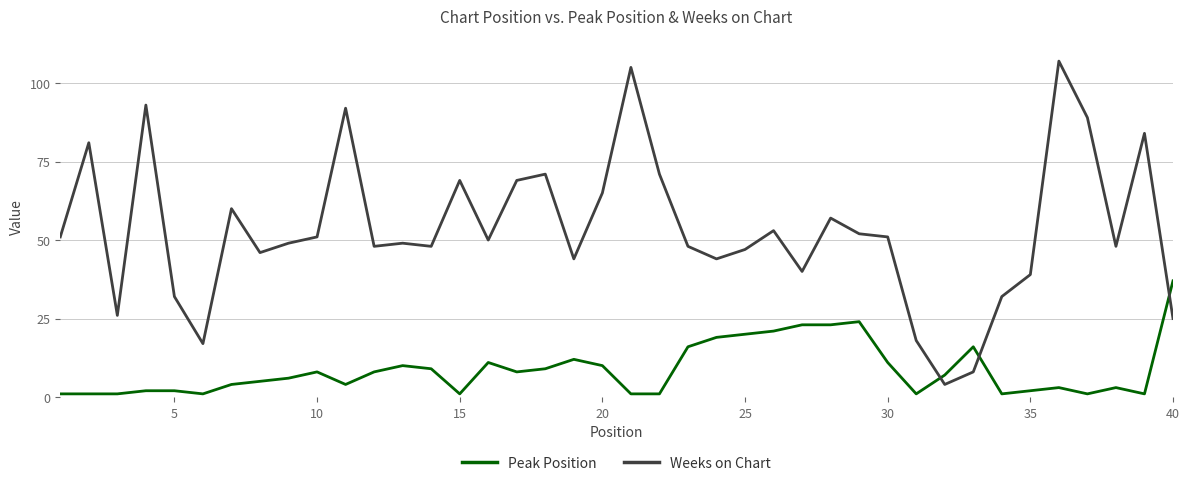

What is the highest value of the Peak Position series?

37